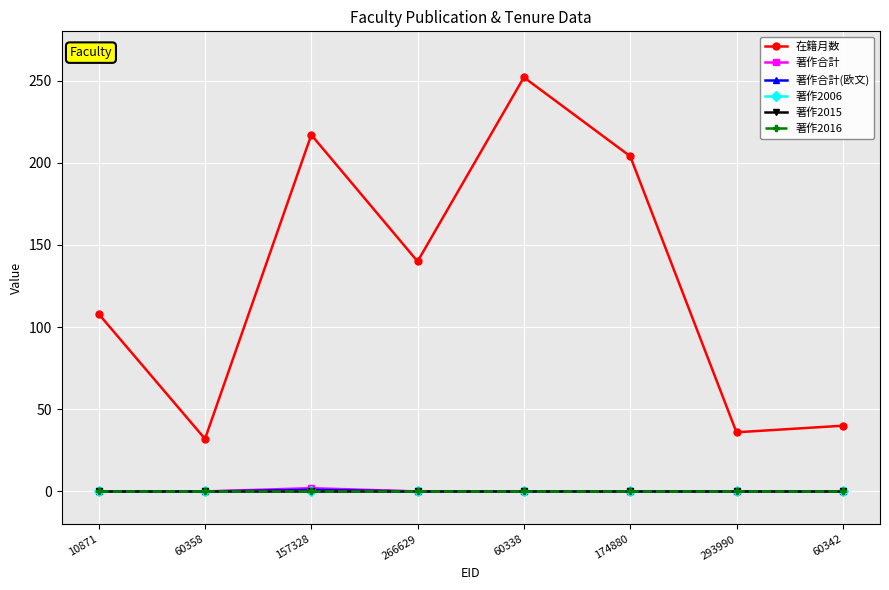

Does the chart have visible grid lines?

Yes